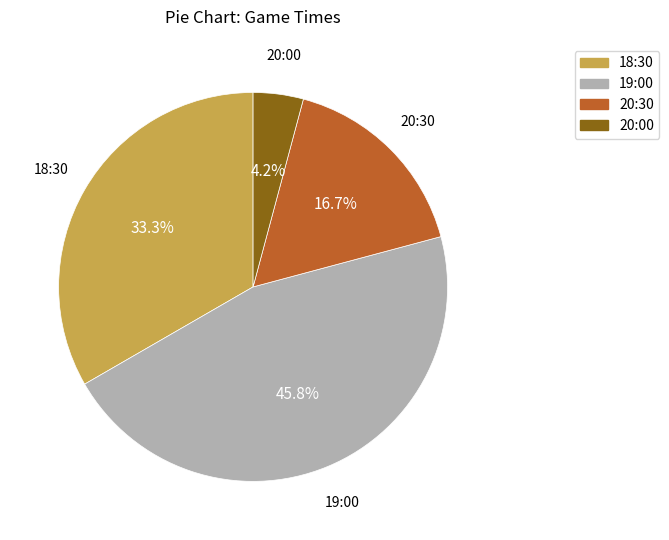

Is the sum of 18:30 and 20:00 greater than half?

No